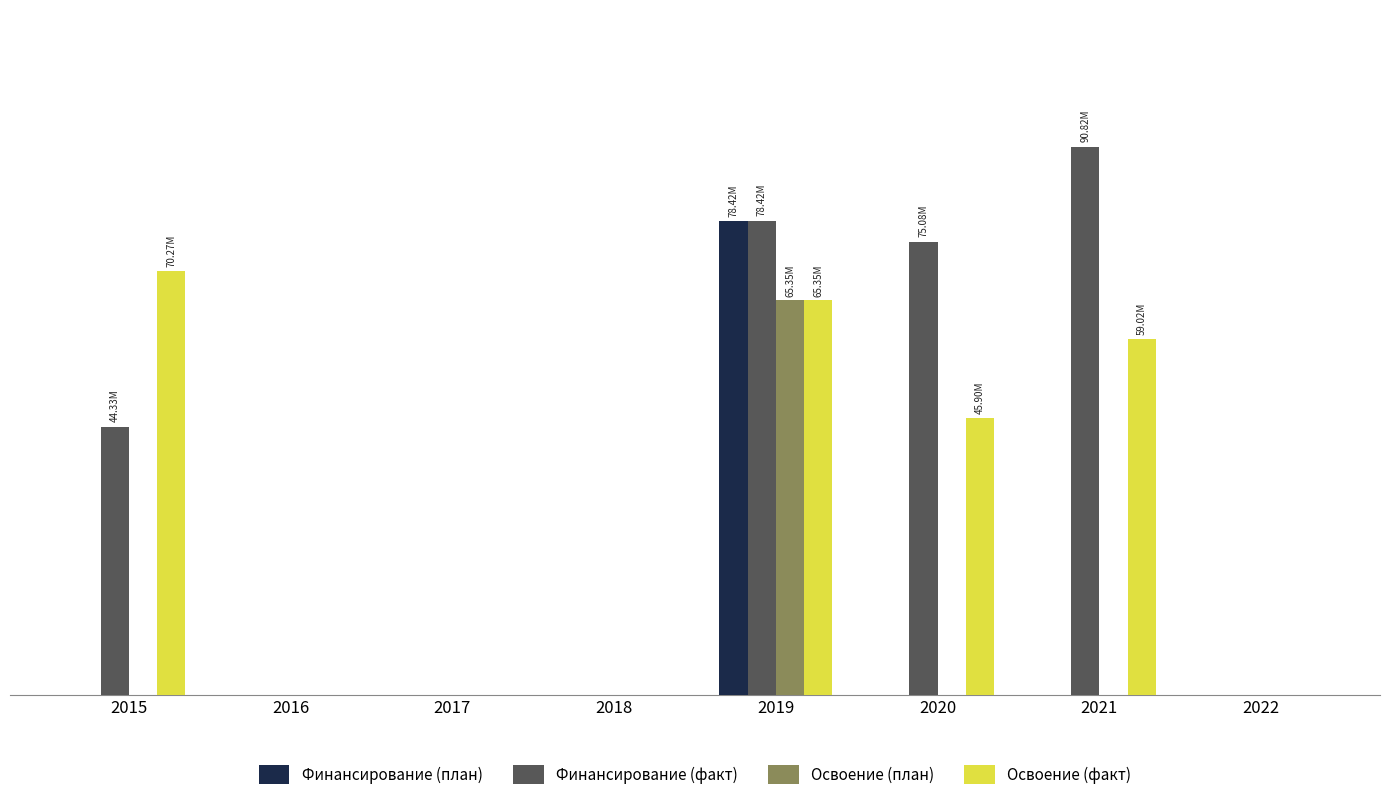

True or false: Освоение (факт) has a value of 41742563 at 2018.

False